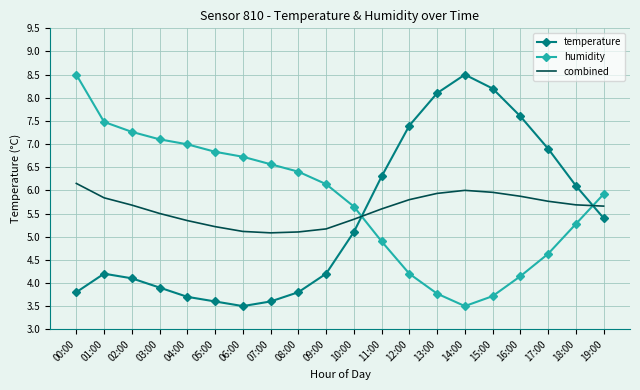

List the series in order of their overall mean, lowest first.

temperature, combined, humidity